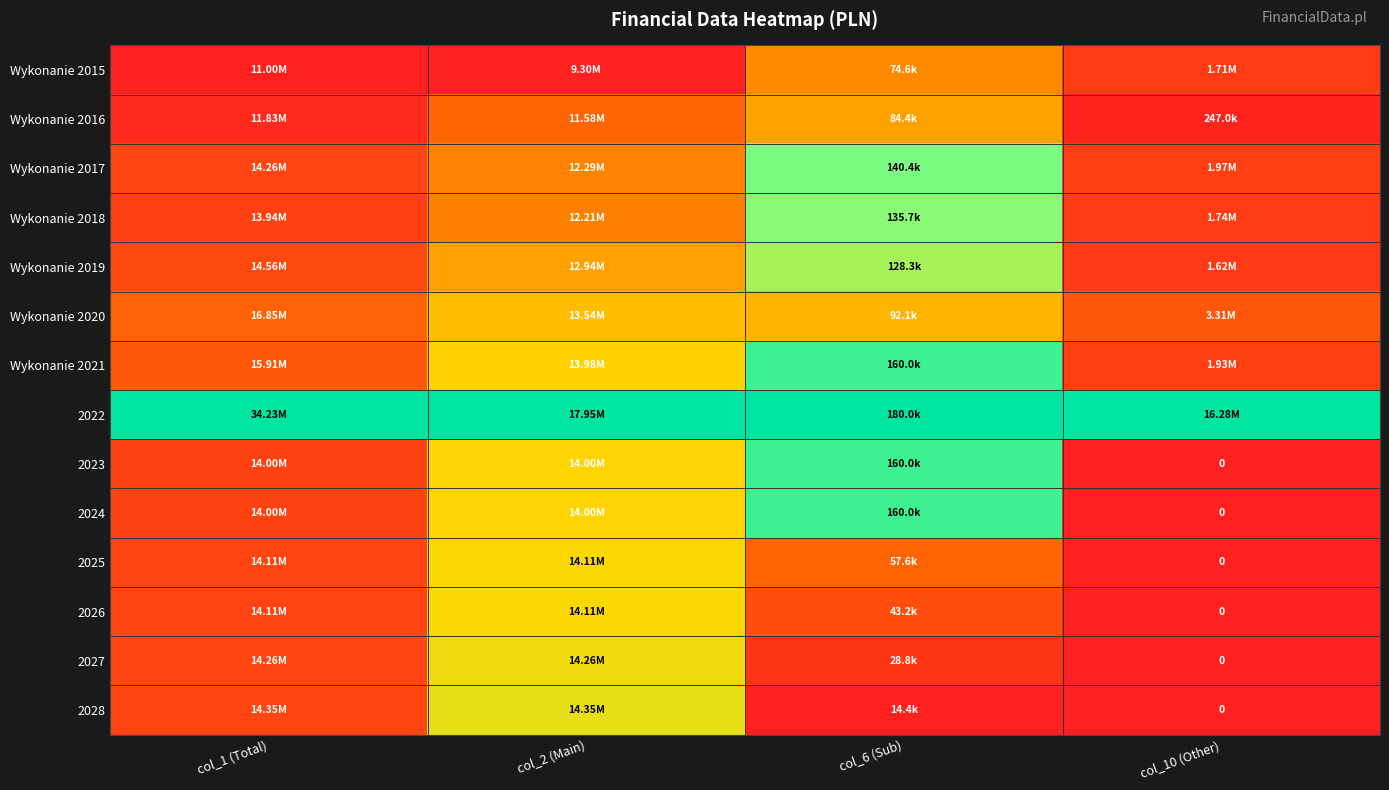

How many series are shown in this chart?

14